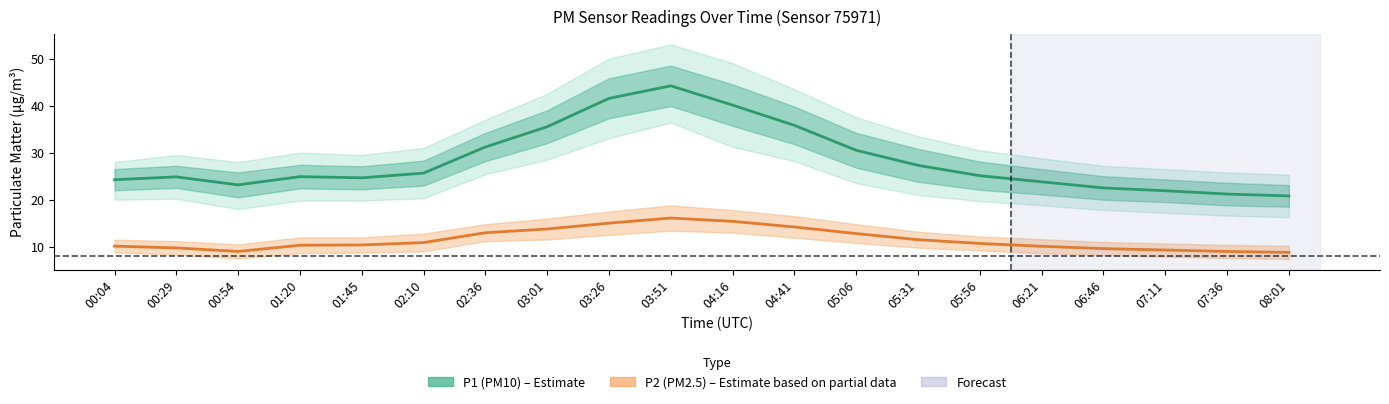

How many lines are shown in the chart?

2